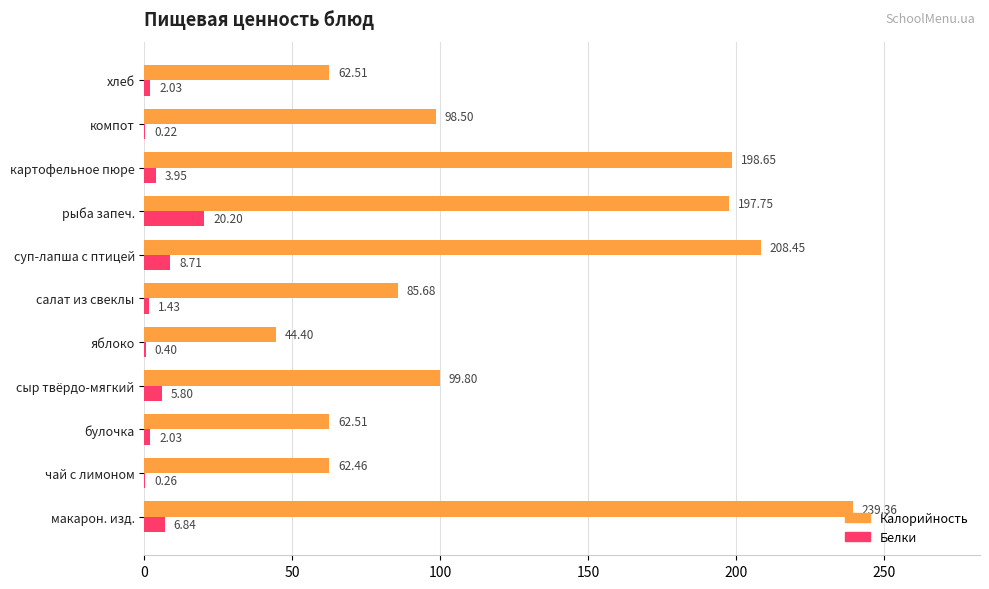

Which series changed the most between чай с лимоном and суп-лапша с птицей?

Калорийность